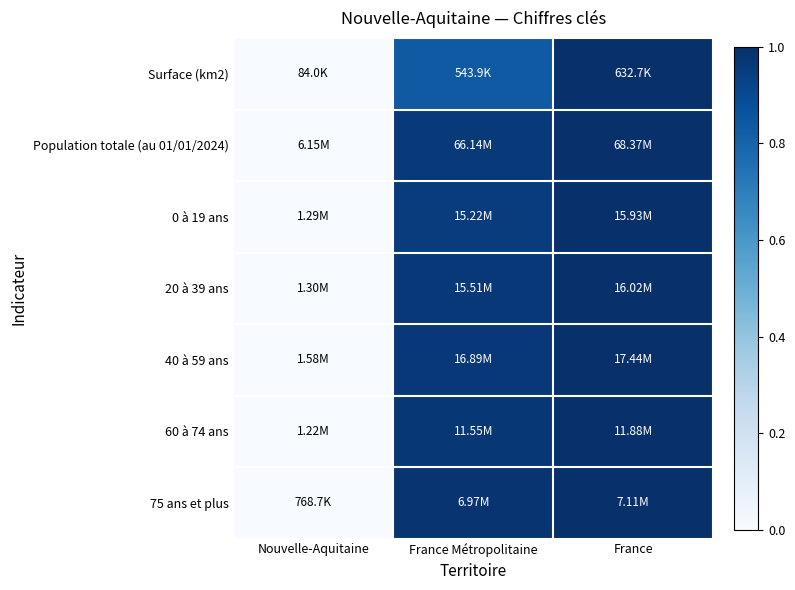

Reading right to left, list all the values displayed in this chart.

Surface (km2): France=1.0	France Métropolitaine=0.8	Nouvelle-Aquitaine=0.0
Population totale (au 01/01/2024): France=1.0	France Métropolitaine=1.0	Nouvelle-Aquitaine=0.0
0 à 19 ans: France=1.0	France Métropolitaine=1.0	Nouvelle-Aquitaine=0.0
20 à 39 ans: France=1.0	France Métropolitaine=1.0	Nouvelle-Aquitaine=0.0
40 à 59 ans: France=1.0	France Métropolitaine=1.0	Nouvelle-Aquitaine=0.0
60 à 74 ans: France=1.0	France Métropolitaine=1.0	Nouvelle-Aquitaine=0.0
75 ans et plus: France=1.0	France Métropolitaine=1.0	Nouvelle-Aquitaine=0.0